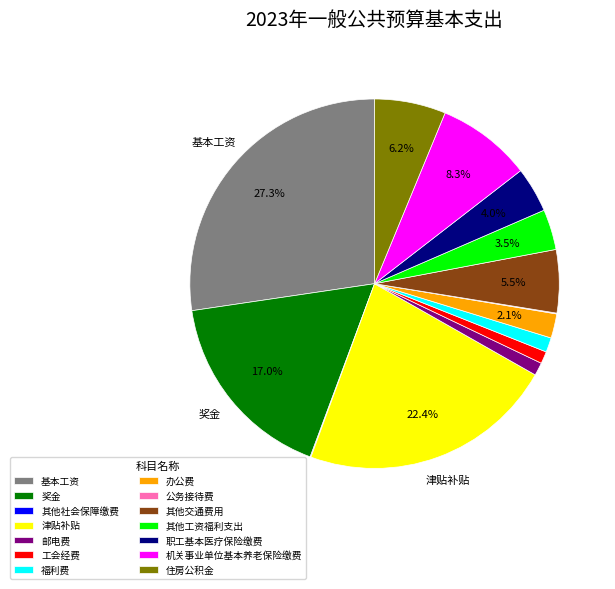

Combined, what portion of the pie is 津贴补贴 and 其他工资福利支出?

25.9%